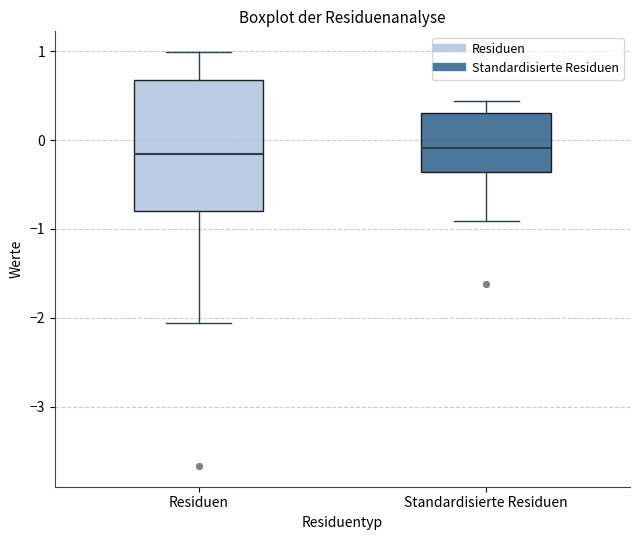

Reading left to right, read every box against the y-axis: the position of its median line, the range the box covers, and the ends of its whiskers. The values are not printed on the chart, so give them approximately, as read against the axis.

Residuen: median -0.2, box -0.8 to 0.7, whiskers -2.1 to 1.0
Standardisierte Residuen: median -0.1, box -0.4 to 0.3, whiskers -0.9 to 0.4